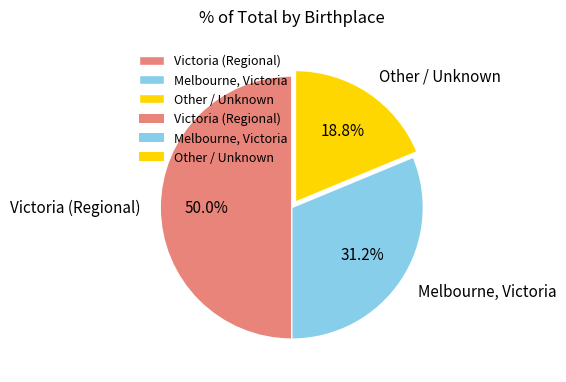

How many segments does this pie chart have?

3